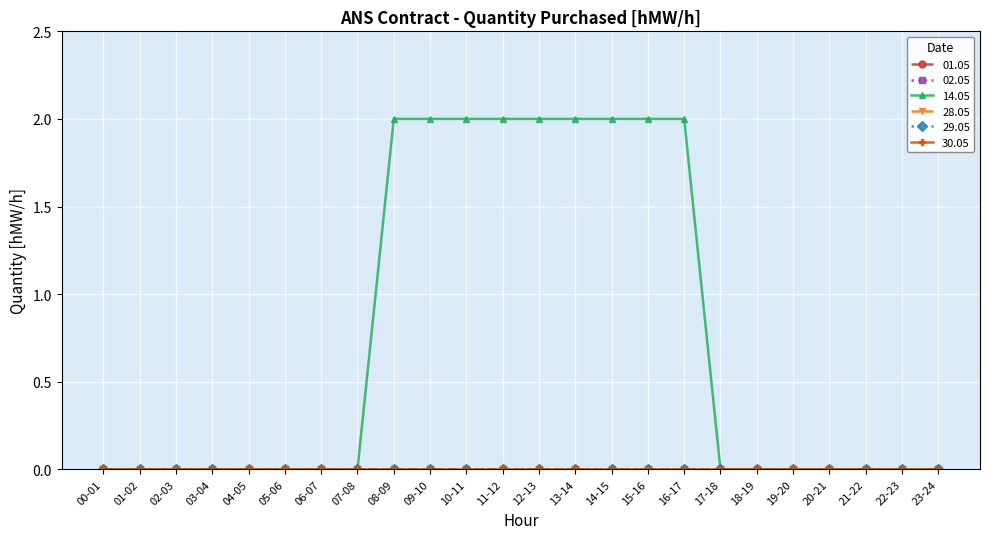

How many lines are shown in the chart?

6